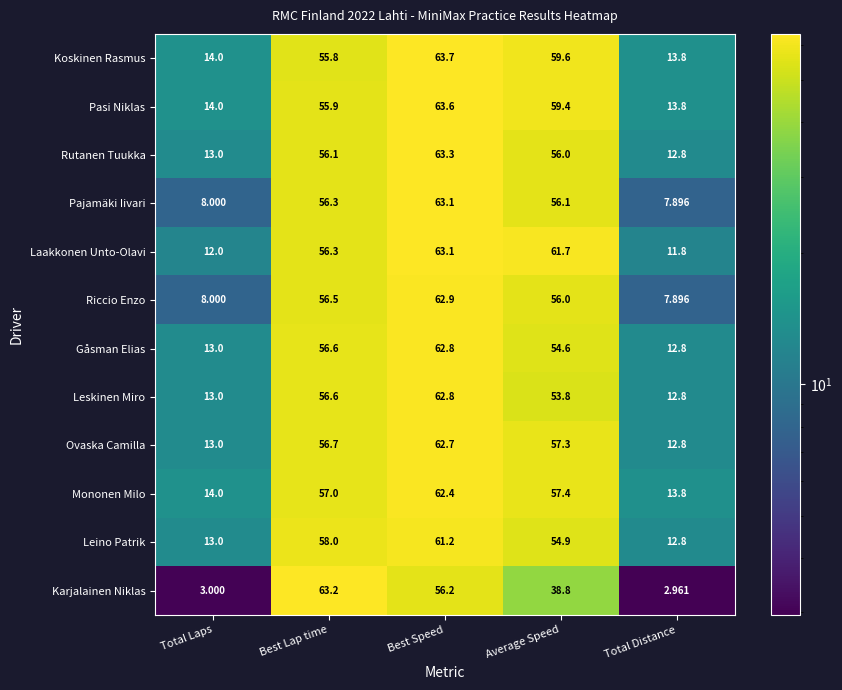

Where is Pajamäki Iivari nearest to the value 35?

Average Speed